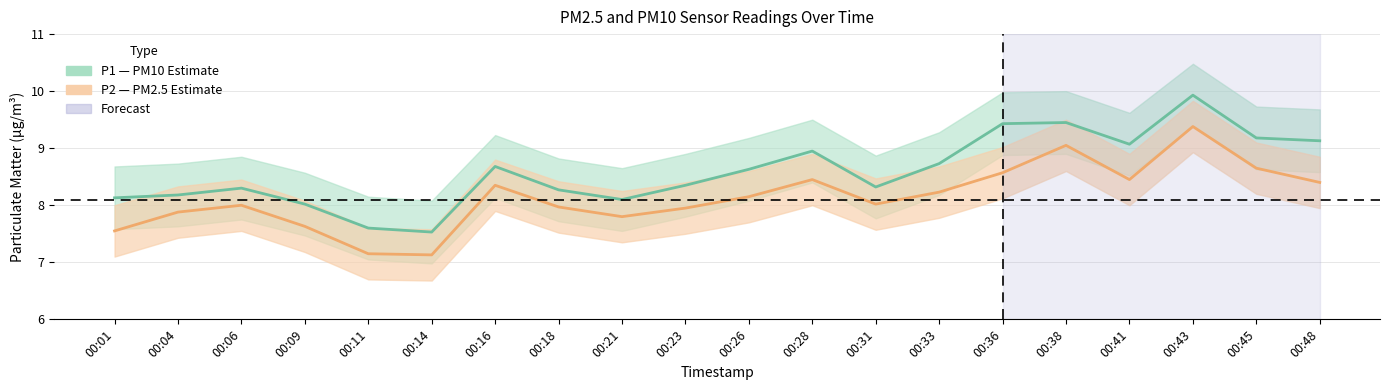

How many interior local valleys does the P2 series have?

4